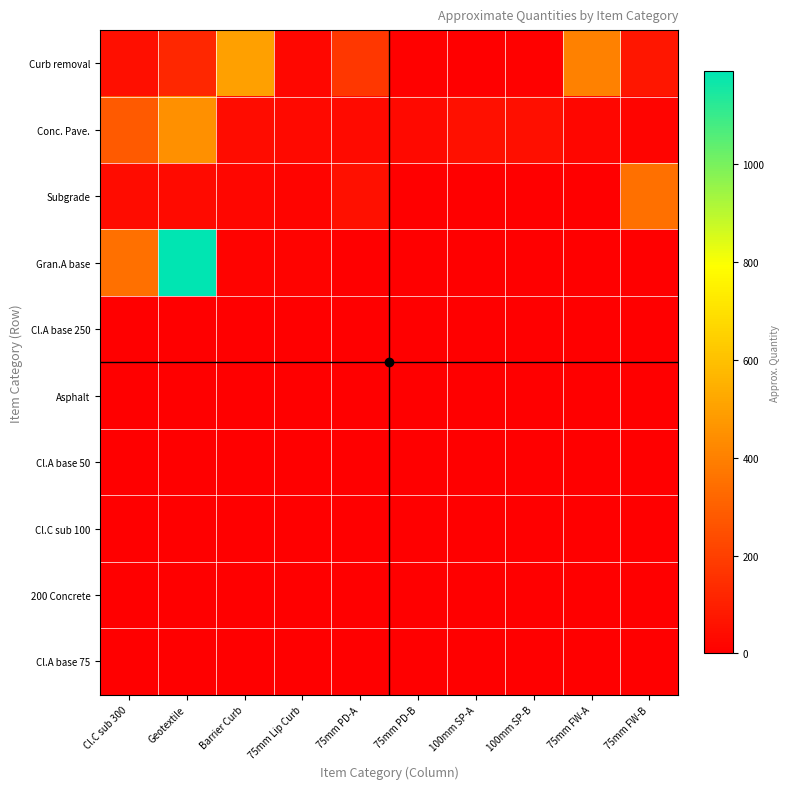

Reading left to right, list all the values displayed in this chart.

Curb removal: Cl.C sub 300=47.0	Geotextile=125.0	Barrier Curb=500.0	75mm Lip Curb=25.0	75mm PD-A=175.0	75mm PD-B=5.0	100mm SP-A=3.0	100mm SP-B=6.0	75mm FW-A=400.0	75mm FW-B=70.0
Conc. Pave.: Cl.C sub 300=280.0	Geotextile=450.0	Barrier Curb=40.0	75mm Lip Curb=32.0	75mm PD-A=36.0	75mm PD-B=30.0	100mm SP-A=55.0	100mm SP-B=48.0	75mm FW-A=22.0	75mm FW-B=17.0
Subgrade: Cl.C sub 300=40.0	Geotextile=34.0	Barrier Curb=20.0	75mm Lip Curb=18.0	75mm PD-A=55.0	75mm PD-B=3.2	100mm SP-A=2.0	100mm SP-B=1.0	75mm FW-A=2.0	75mm FW-B=350.0
Gran.A base: Cl.C sub 300=350.0	Geotextile=1189.0	Barrier Curb=12.0	75mm Lip Curb=12.0	75mm PD-A=0.0	75mm PD-B=0.0	100mm SP-A=0.0	100mm SP-B=0.0	75mm FW-A=0.0	75mm FW-B=0.0
Cl.A base 250: Cl.C sub 300=0.0	Geotextile=0.0	Barrier Curb=0.0	75mm Lip Curb=0.0	75mm PD-A=0.0	75mm PD-B=0.0	100mm SP-A=0.0	100mm SP-B=0.0	75mm FW-A=0.0	75mm FW-B=0.0
Asphalt: Cl.C sub 300=0.0	Geotextile=0.0	Barrier Curb=0.0	75mm Lip Curb=0.0	75mm PD-A=0.0	75mm PD-B=0.0	100mm SP-A=0.0	100mm SP-B=0.0	75mm FW-A=0.0	75mm FW-B=0.0
Cl.A base 50: Cl.C sub 300=0.0	Geotextile=0.0	Barrier Curb=0.0	75mm Lip Curb=0.0	75mm PD-A=0.0	75mm PD-B=0.0	100mm SP-A=0.0	100mm SP-B=0.0	75mm FW-A=0.0	75mm FW-B=0.0
Cl.C sub 100: Cl.C sub 300=0.0	Geotextile=0.0	Barrier Curb=0.0	75mm Lip Curb=0.0	75mm PD-A=0.0	75mm PD-B=0.0	100mm SP-A=0.0	100mm SP-B=0.0	75mm FW-A=0.0	75mm FW-B=0.0
200 Concrete: Cl.C sub 300=0.0	Geotextile=0.0	Barrier Curb=0.0	75mm Lip Curb=0.0	75mm PD-A=0.0	75mm PD-B=0.0	100mm SP-A=0.0	100mm SP-B=0.0	75mm FW-A=0.0	75mm FW-B=0.0
Cl.A base 75: Cl.C sub 300=0.0	Geotextile=0.0	Barrier Curb=0.0	75mm Lip Curb=0.0	75mm PD-A=0.0	75mm PD-B=0.0	100mm SP-A=0.0	100mm SP-B=0.0	75mm FW-A=0.0	75mm FW-B=0.0